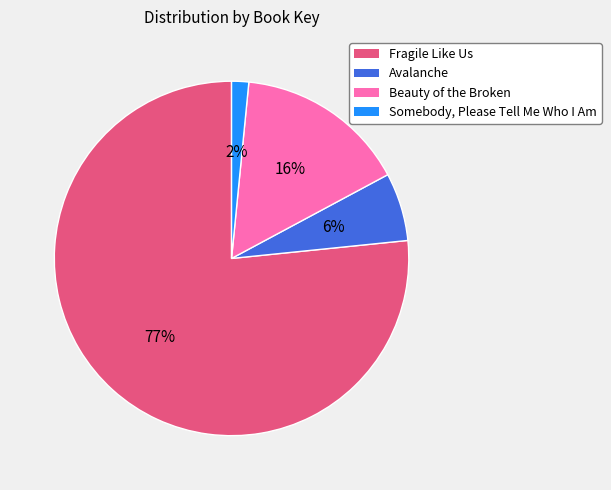

Which slice represents more than half of the pie?

Fragile Like Us